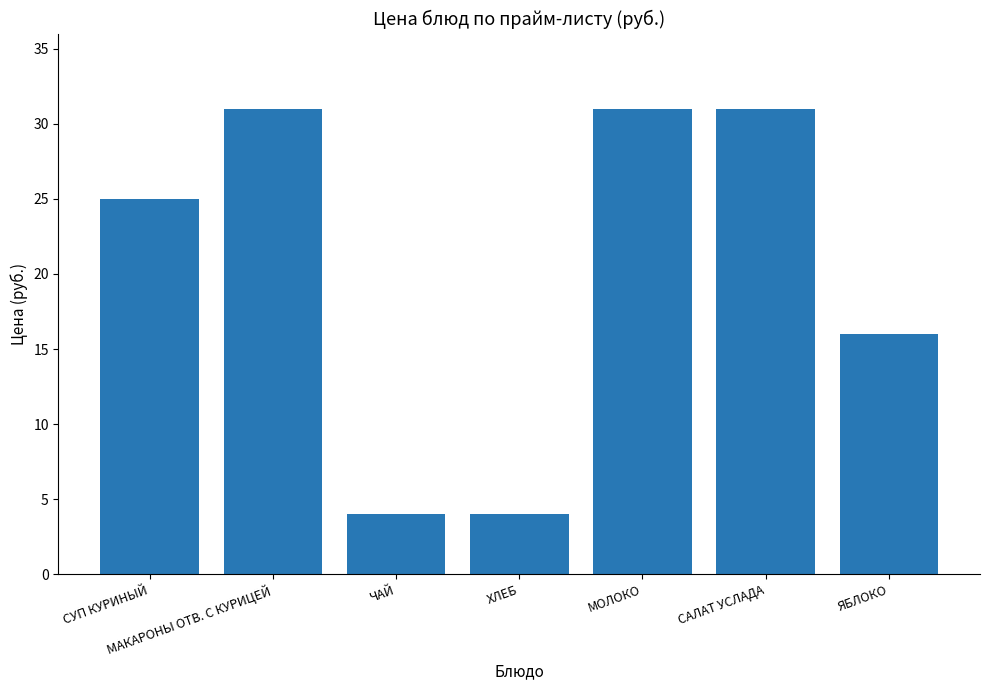

What position from the right is ЯБЛОКО?

1